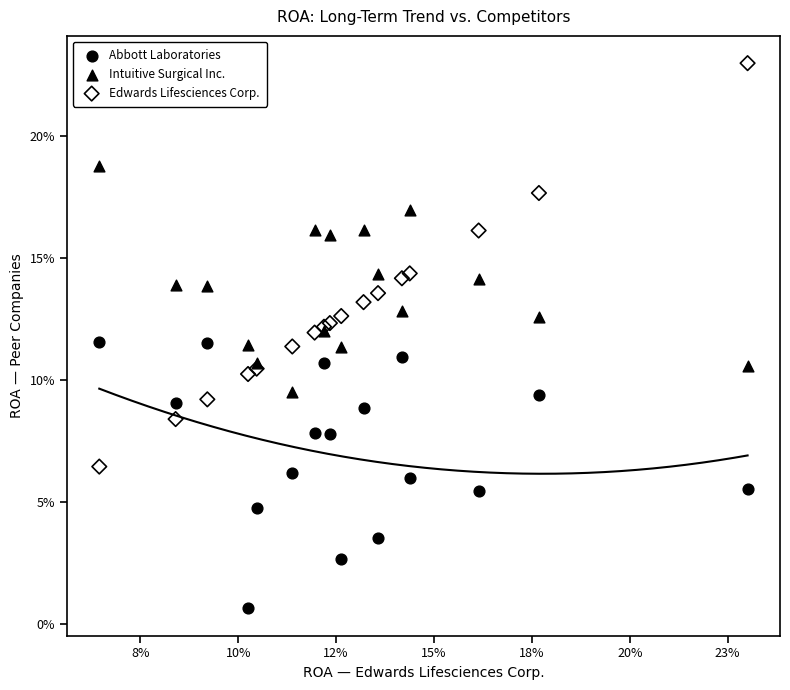

What are all the series names shown in the legend?

Abbott Laboratories, Intuitive Surgical Inc., Edwards Lifesciences Corp.